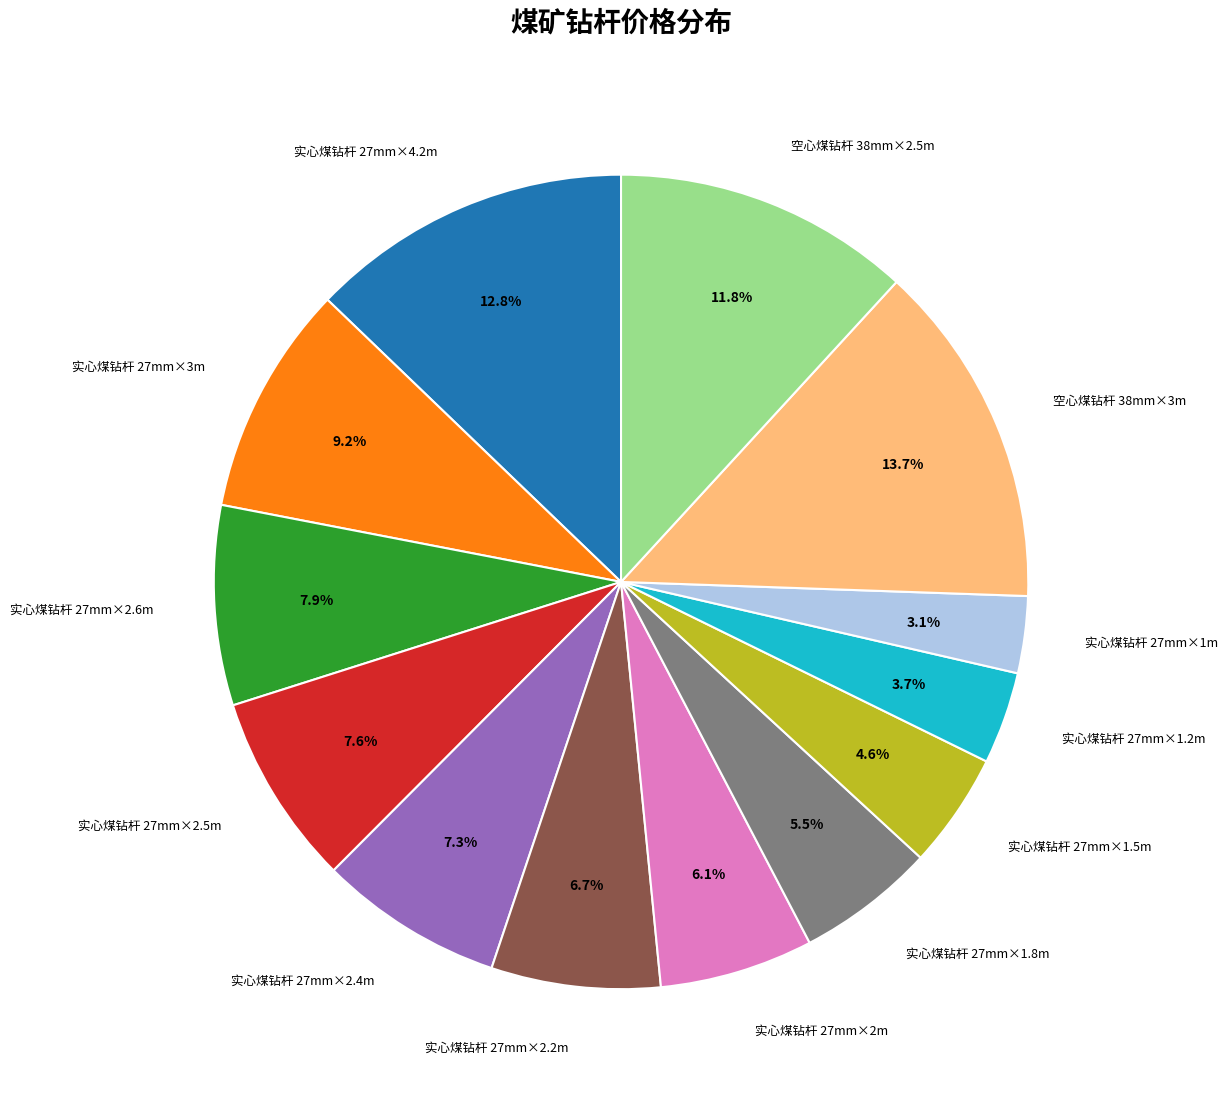

To the nearest percent, what is the average slice percentage?

8%